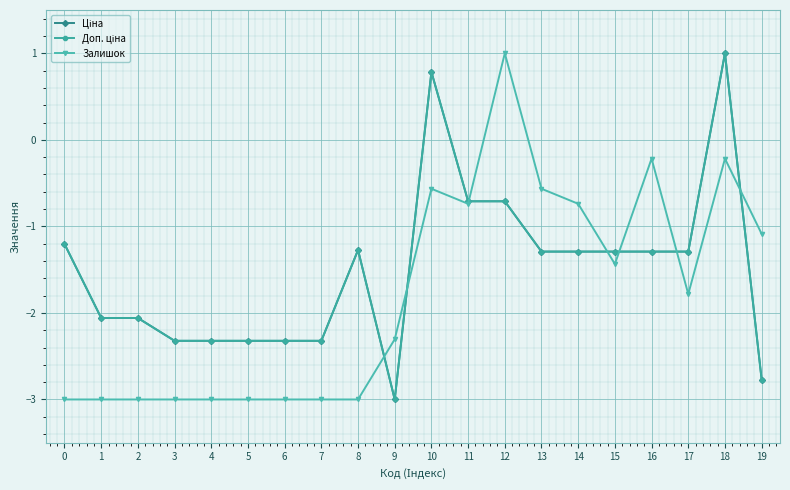

The value of Залишок at 17 is -0.7. True or false?

False